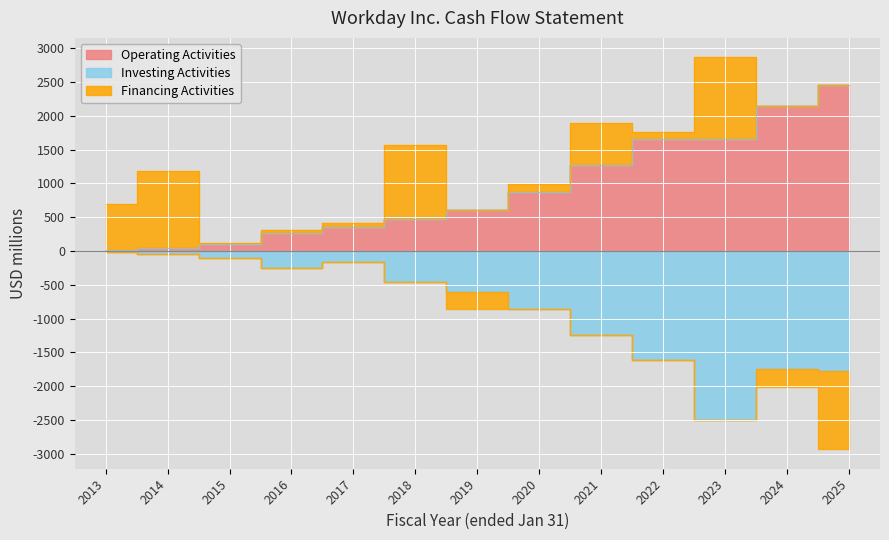

Which has a higher value, 2022 or 2024?

2024